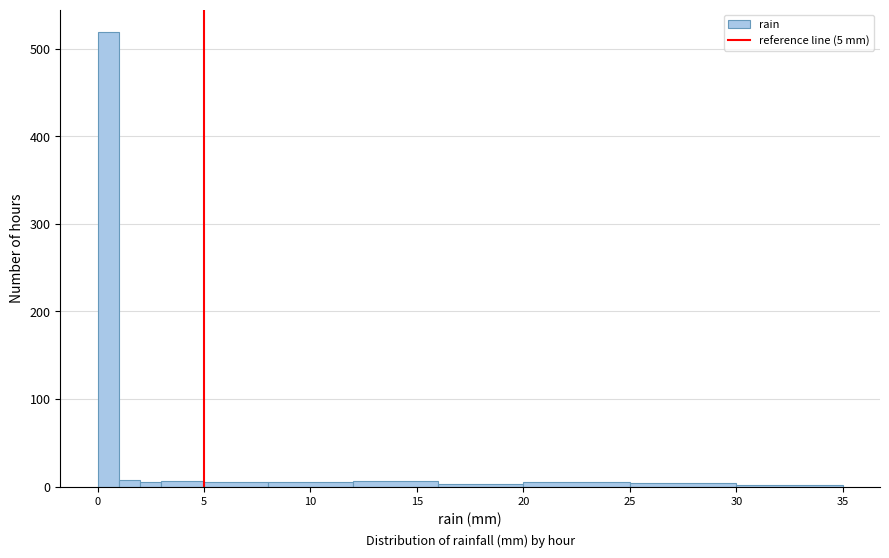

Read against the x-axis, roughly where is the centre of the tallest bar?

0.5